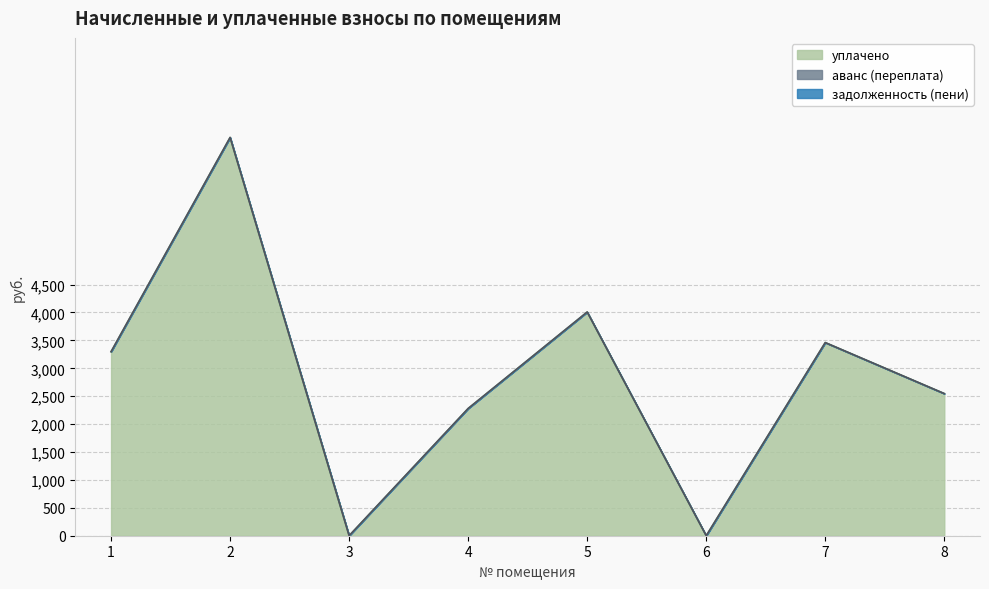

The value of задолженность (пени) at 8 is 0.0. True or false?

True